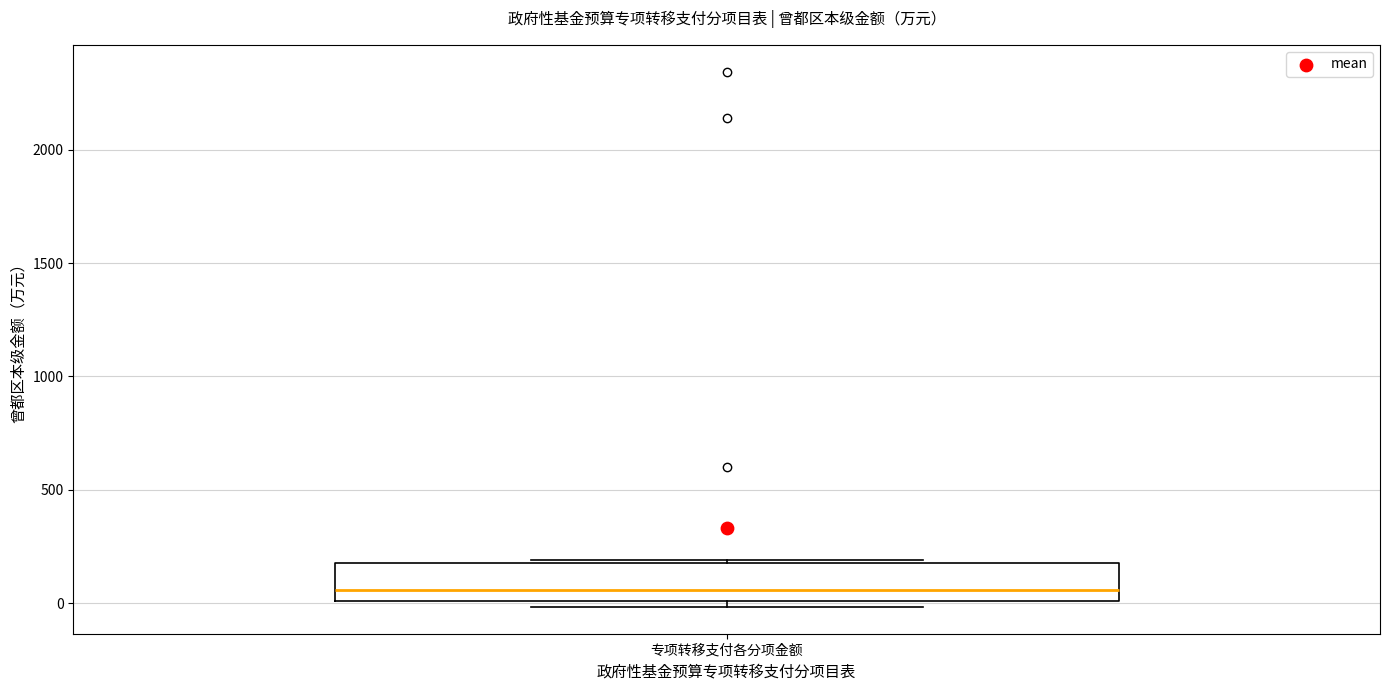

Read this box plot against the y-axis: the position of the median line, the range covered by the box, and the ends of both whiskers. The values are not printed on the chart, so give them approximately, as read against the axis.

median 50, box 0 to 200, whiskers 0 (just below the box's lower edge) to 200 (just above the box's upper edge)